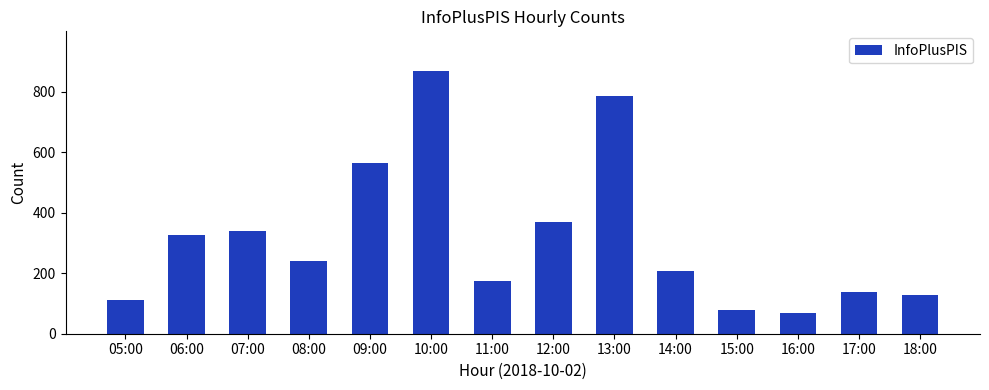

Reading left to right, list all the values displayed in this chart.

113	327	341	241	563	869	175	370	785	208	80	67	137	129